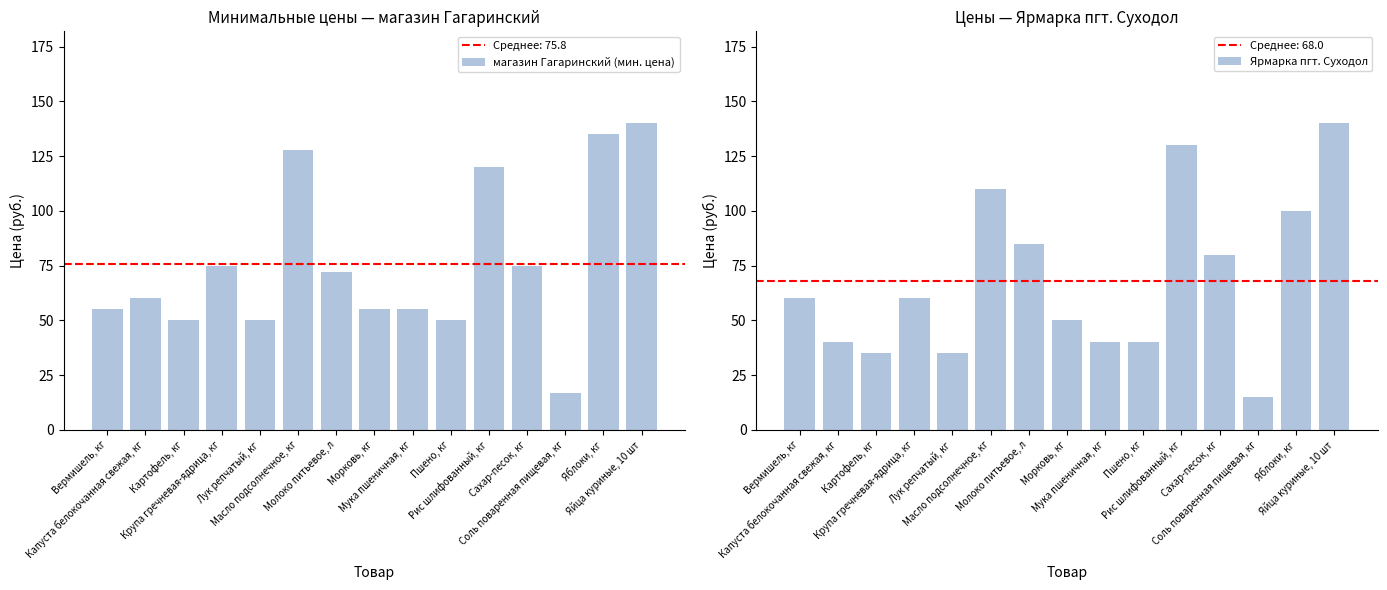

What is the sum of the магазин Гагаринский (мин. цена) values at Картофель, кг and Сахар-песок, кг?

125